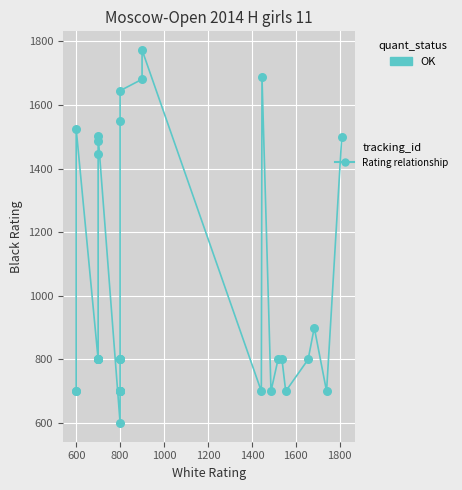

What Y value in the scatter plot is closest to 1186?

1446